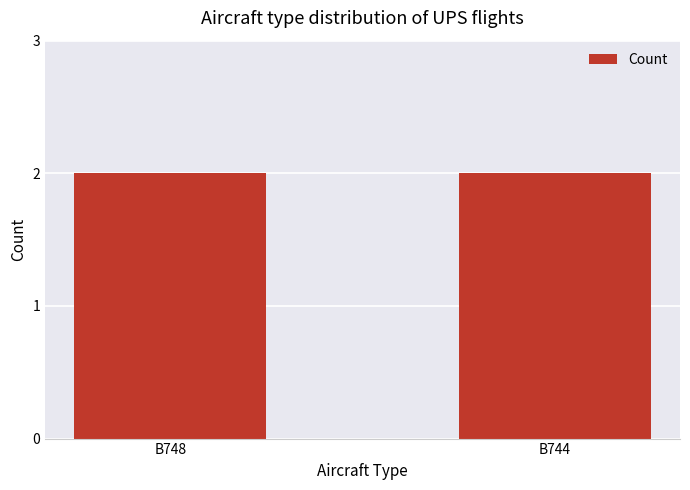

Does the chart contain any negative values?

No